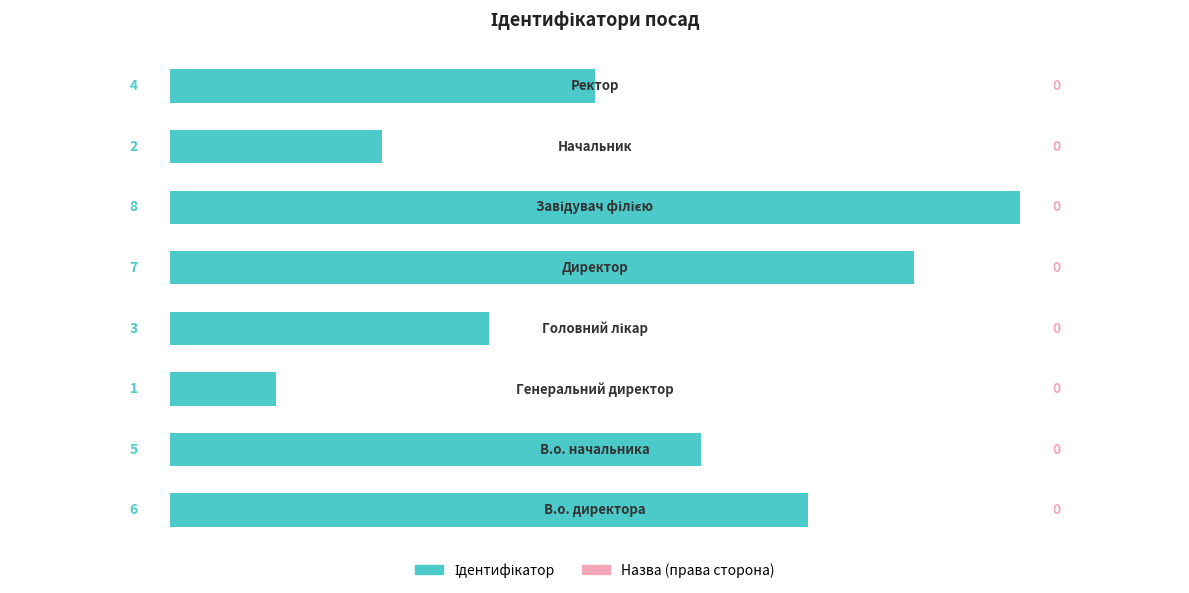

What is the difference between the maximum and minimum values?

7